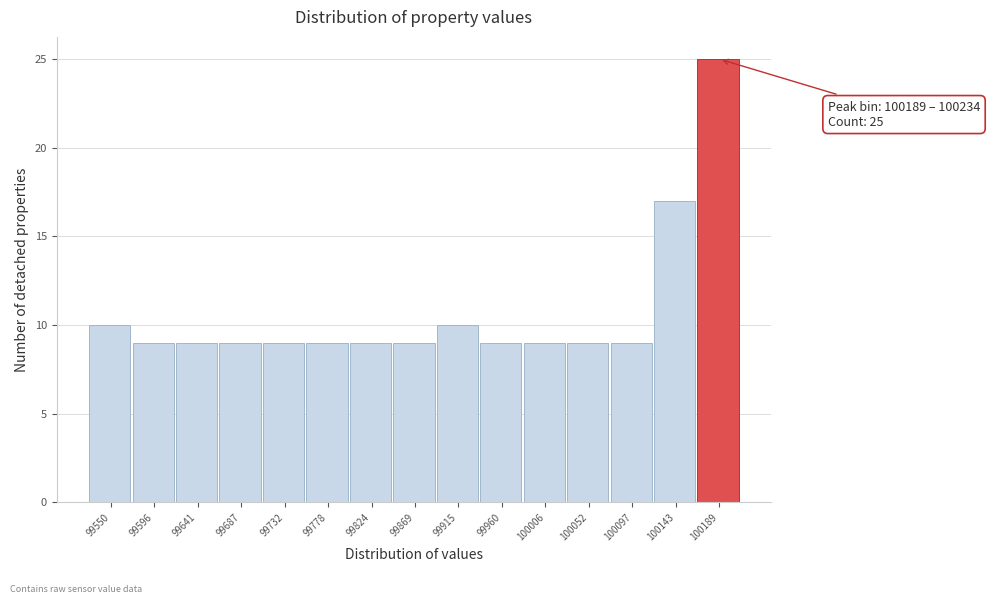

Reading right to left, extract all data points from this chart.

100189=25	100143=17	100097=9	100052=9	100006=9	99960=9	99915=10	99869=9	99824=9	99778=9	99732=9	99687=9	99641=9	99596=9	99550=10